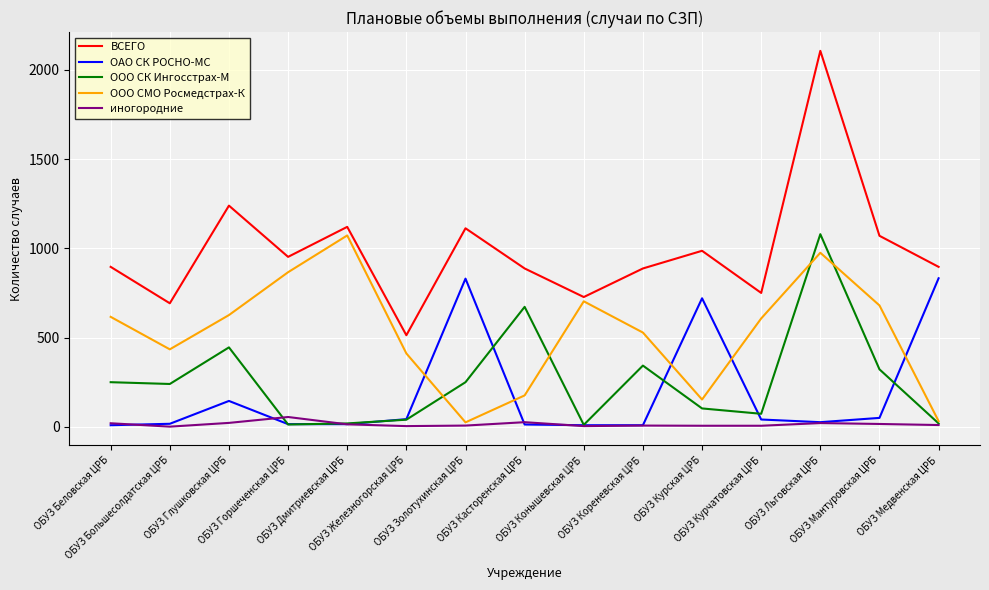

What is the maximum value shown in the chart?

2106